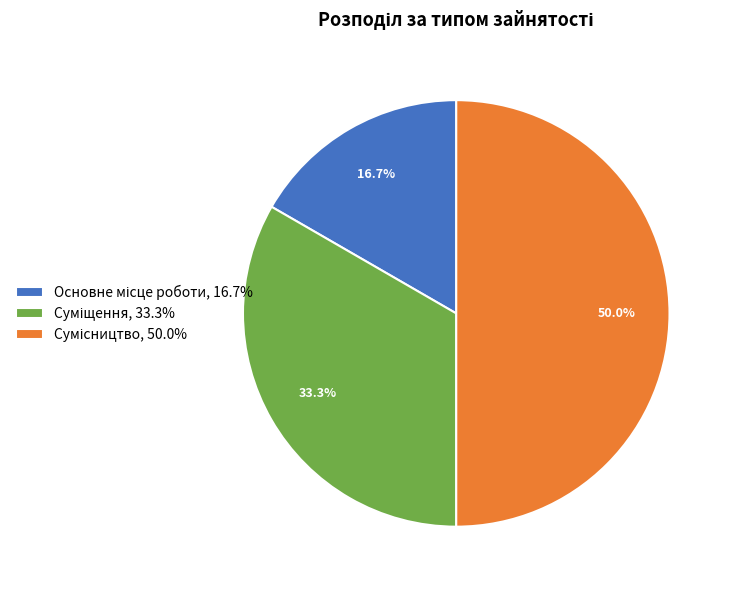

Rank the categories by value from lowest to highest.

Основне місце роботи, Суміщення, Сумісництво